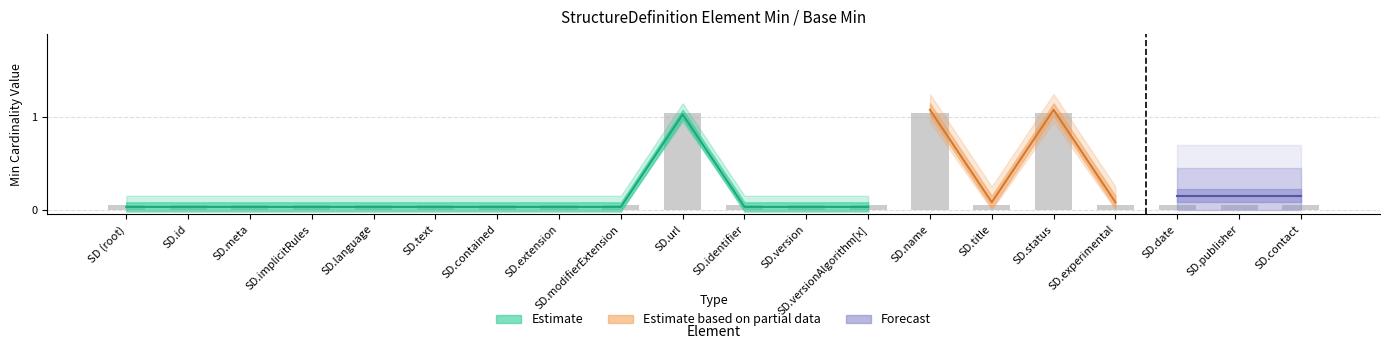

The chart shows a value of 0.1 at SD.contained. True or false?

True